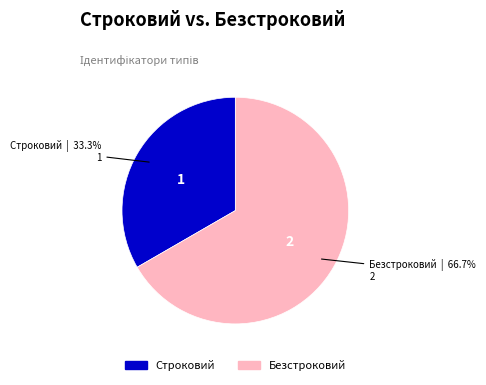

True or false: Безстроковий accounts for 75% of the total.

False